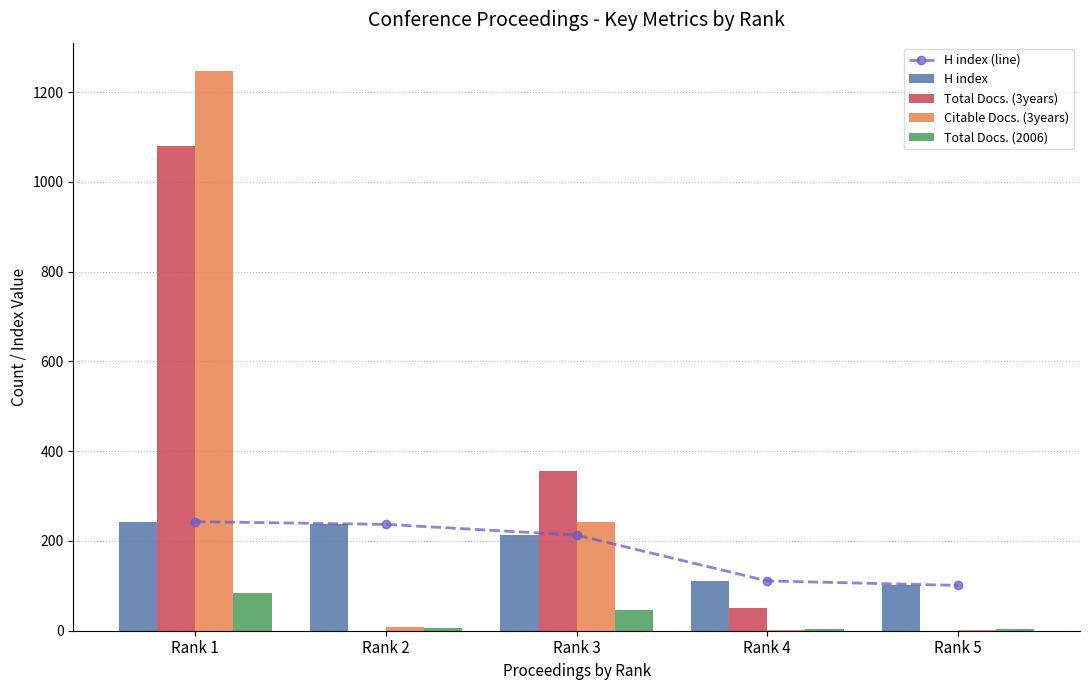

The value of H index at Rank 3 is 61. True or false?

False